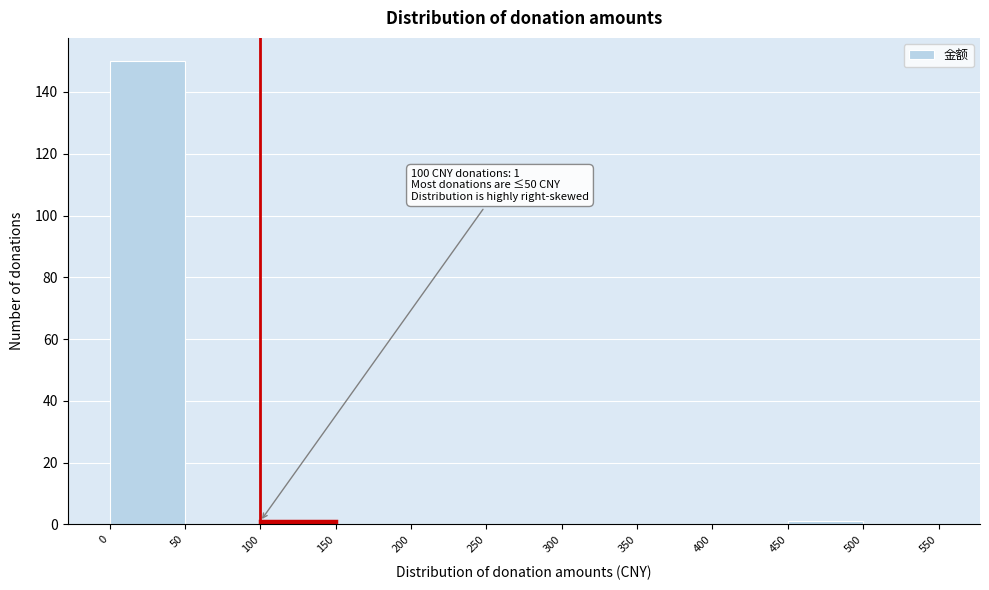

Over which range of the x-axis is the bar tallest?

0 to 50